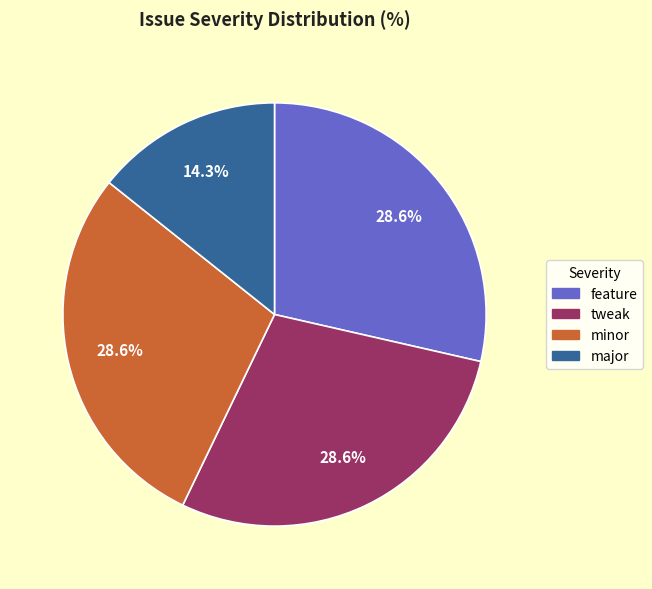

To the nearest percent, what portion does major represent?

14%